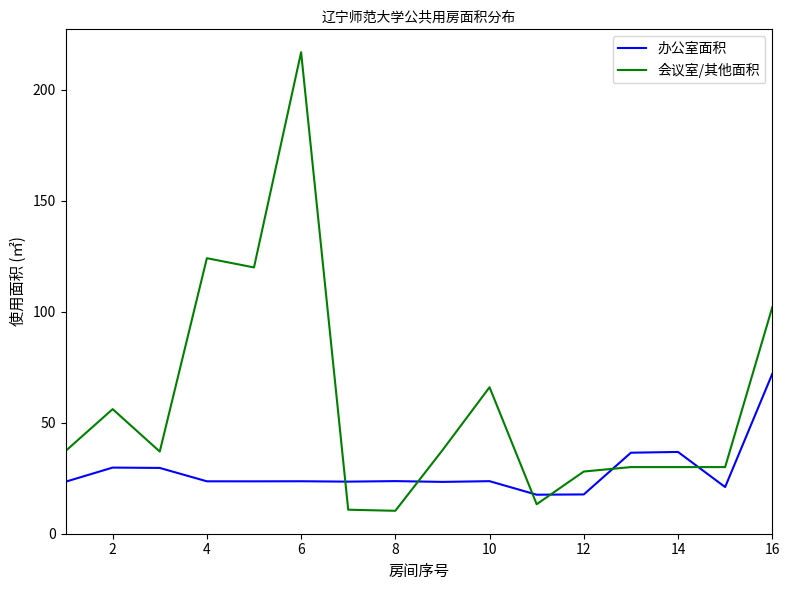

What is the maximum value shown in the chart?

217.0